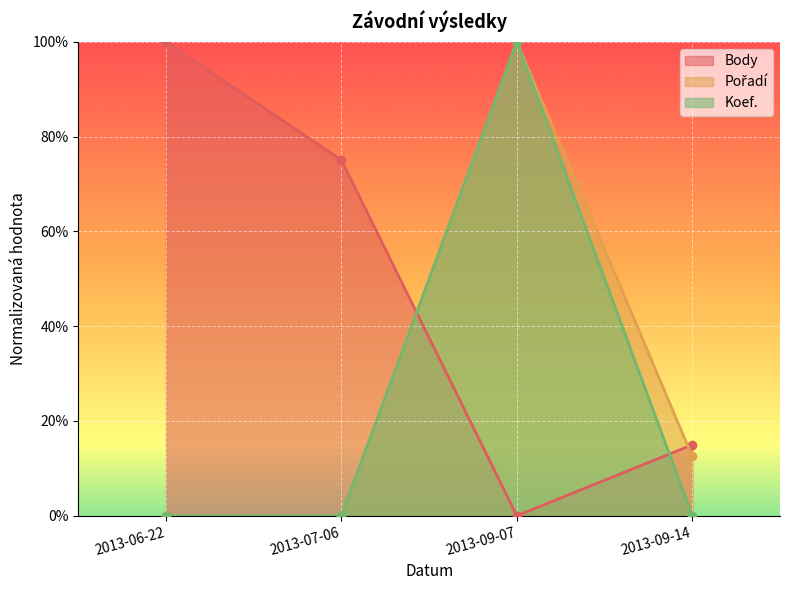

Which series has the largest range (max minus min)?

Body